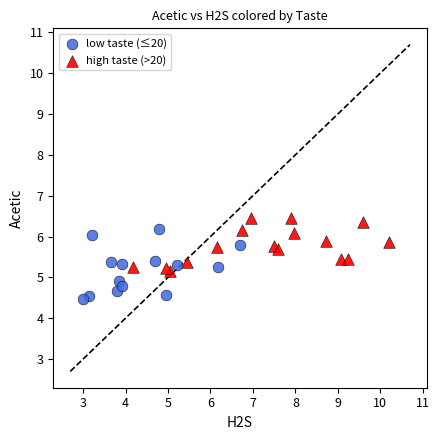

Which series has the widest spread of Y values?

low taste (≤20)